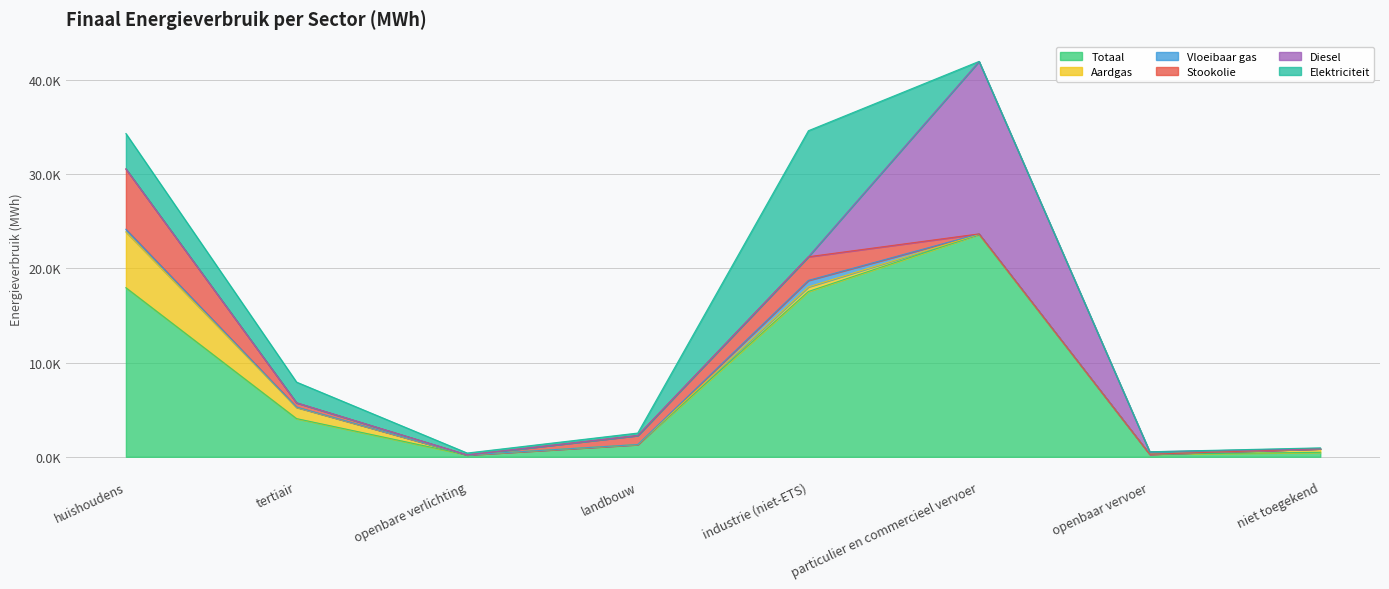

What is the difference between the maximum and minimum values in the Vloeibaar gas series?

693.3